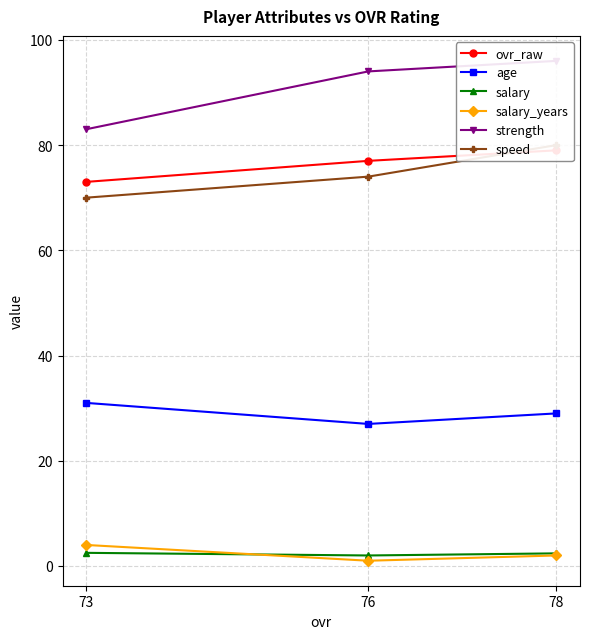

Which series has the widest spread of values?

strength